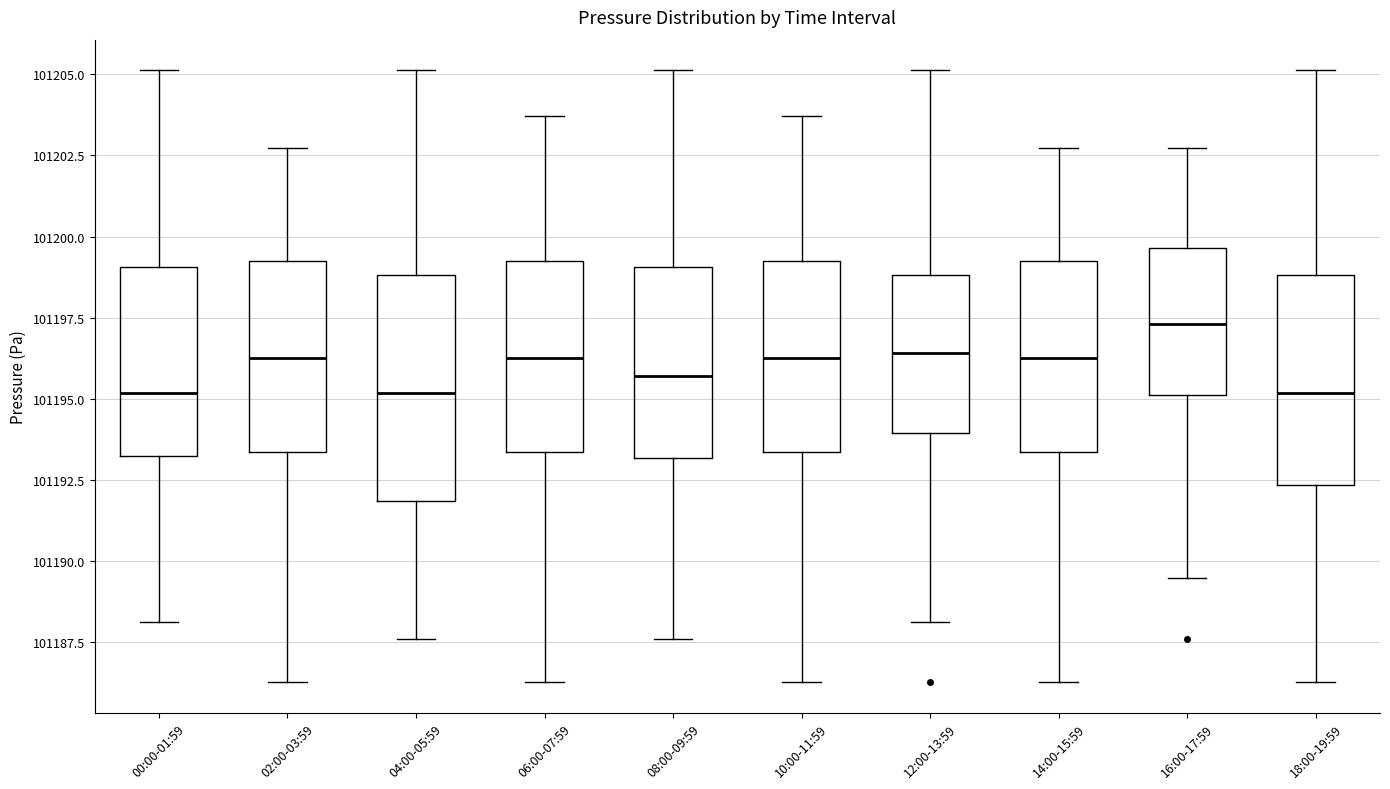

Reading left to right, read every box against the y-axis: the position of its median line, the range the box covers, and the ends of its whiskers. The values are not printed on the chart, so give them approximately, as read against the axis.

00:00-01:59: median 101195.0, box 101193.0 to 101199.0, whiskers 101188.0 to 101205.0
02:00-03:59: median 101196.5, box 101193.5 to 101199.0, whiskers 101186.5 to 101202.5
04:00-05:59: median 101195.0, box 101192.0 to 101199.0, whiskers 101187.5 to 101205.0
06:00-07:59: median 101196.5, box 101193.5 to 101199.0, whiskers 101186.5 to 101203.5
08:00-09:59: median 101195.5, box 101193.0 to 101199.0, whiskers 101187.5 to 101205.0
10:00-11:59: median 101196.5, box 101193.5 to 101199.0, whiskers 101186.5 to 101203.5
12:00-13:59: median 101196.5, box 101194.0 to 101199.0, whiskers 101188.0 to 101205.0
14:00-15:59: median 101196.5, box 101193.5 to 101199.0, whiskers 101186.5 to 101202.5
16:00-17:59: median 101197.5, box 101195.0 to 101199.5, whiskers 101189.5 to 101202.5
18:00-19:59: median 101195.0, box 101192.5 to 101199.0, whiskers 101186.5 to 101205.0